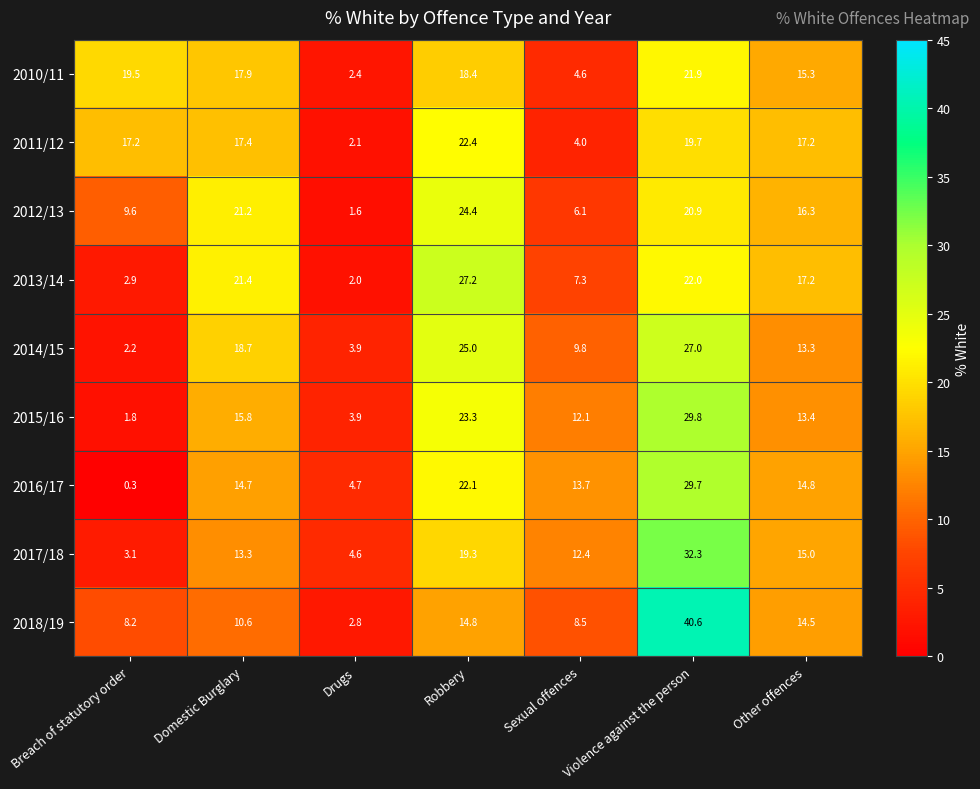

What is the difference between the maximum and minimum values in the 2013/14 series?

25.2